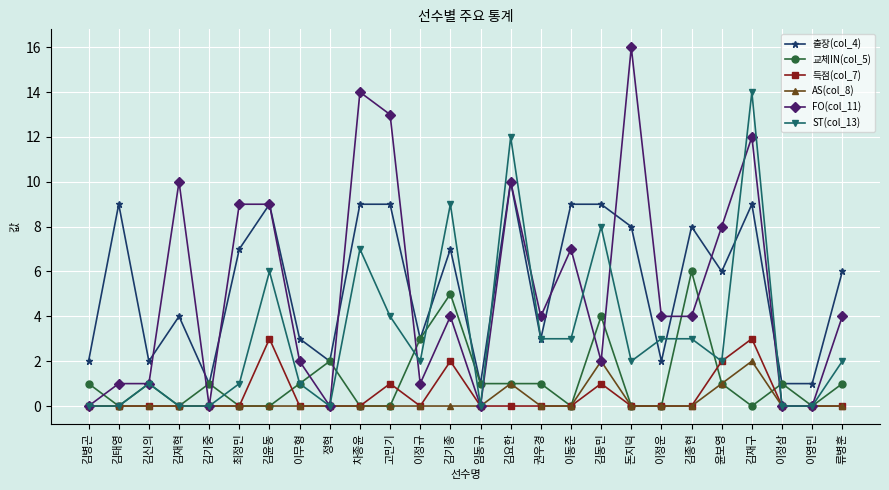

What is the sum of all 출장(col_4) values?

140